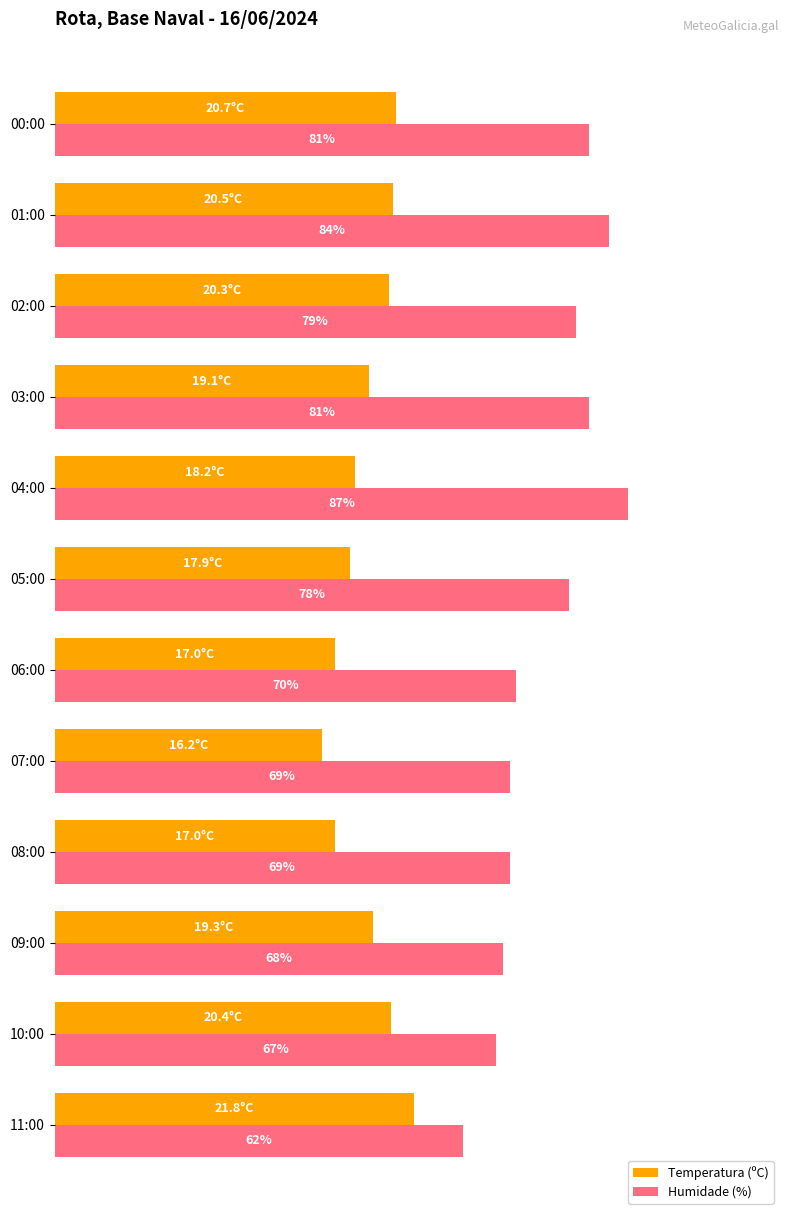

At which label does Humidade (%) reach its minimum?

11:00